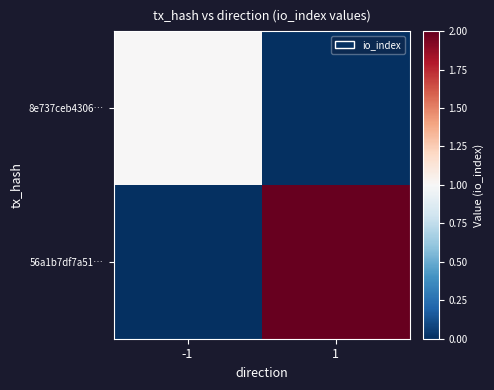

What is the total value across all series at 1?

2